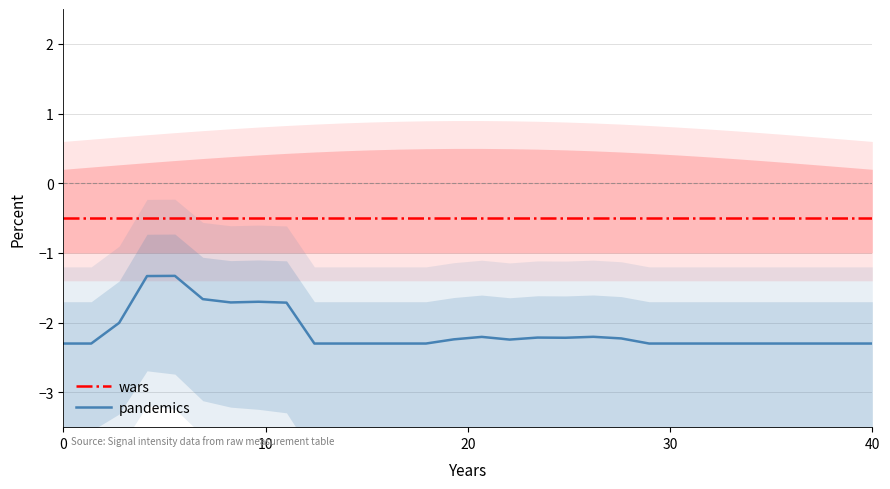

The pandemics series shows -1.0 at 27. True or false?

False